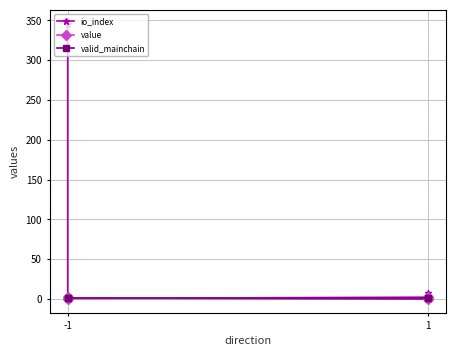

What are all the series names shown in the legend?

io_index, value, valid_mainchain